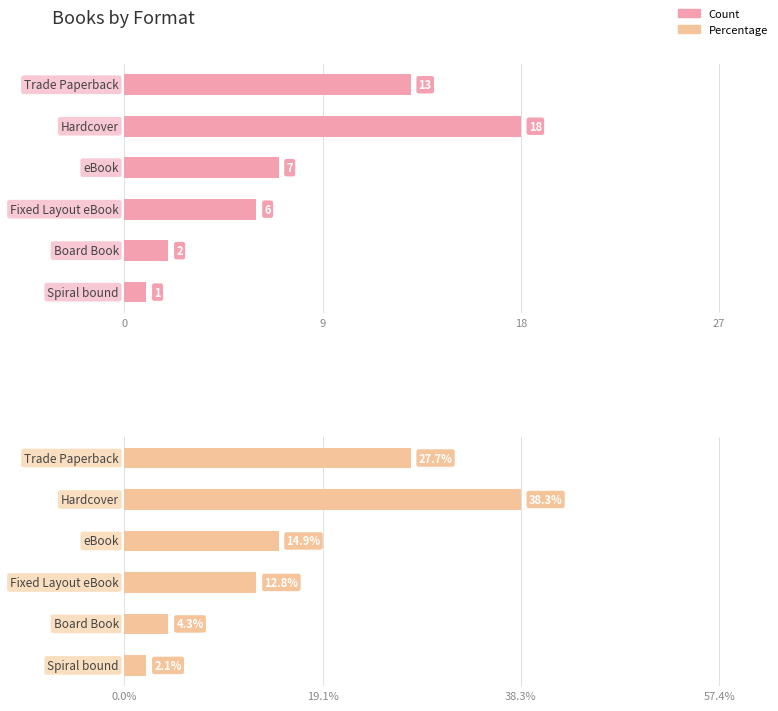

How many data points are above 7?

2